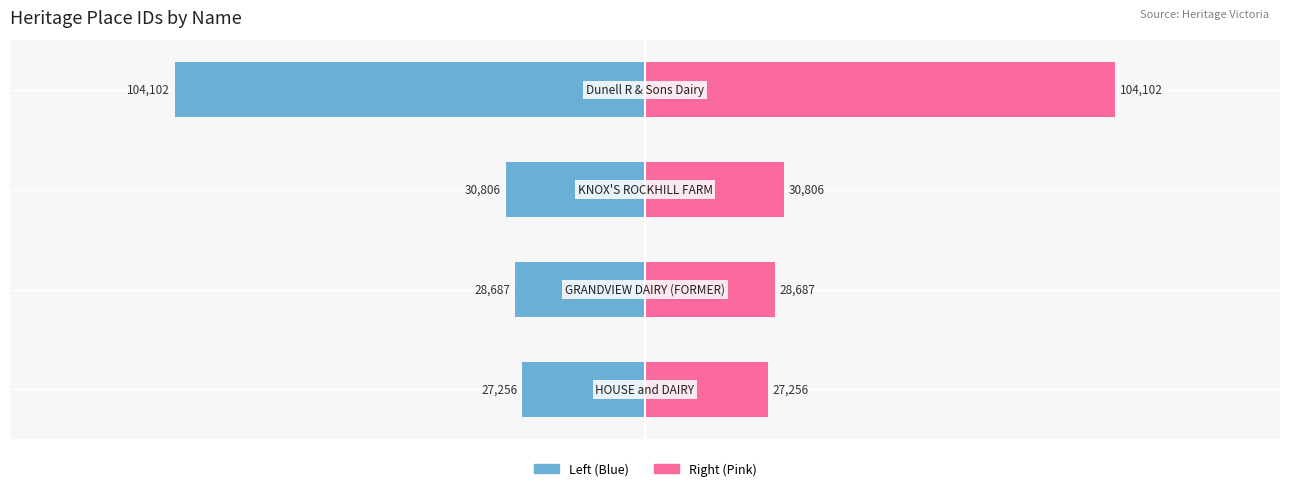

How many bars are there in each group?

2